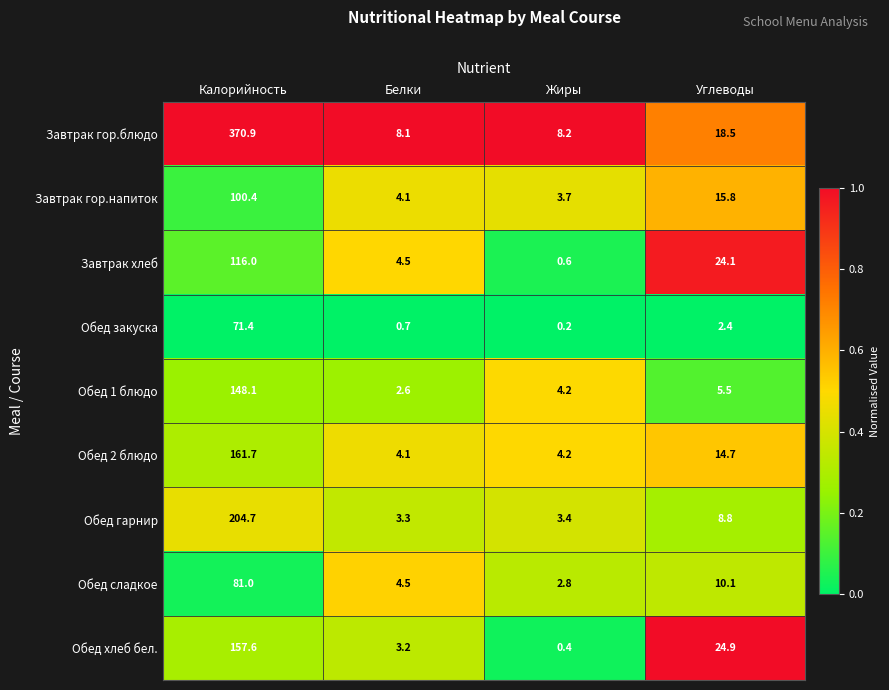

Which series has the largest total across all categories?

Завтрак гор.блюдо